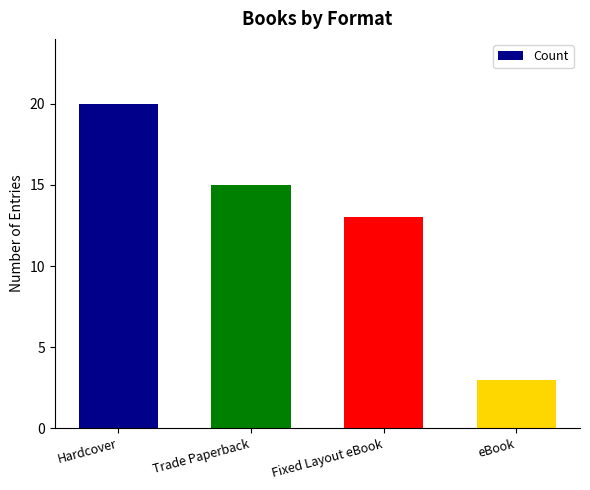

How many data points does each series have?

4